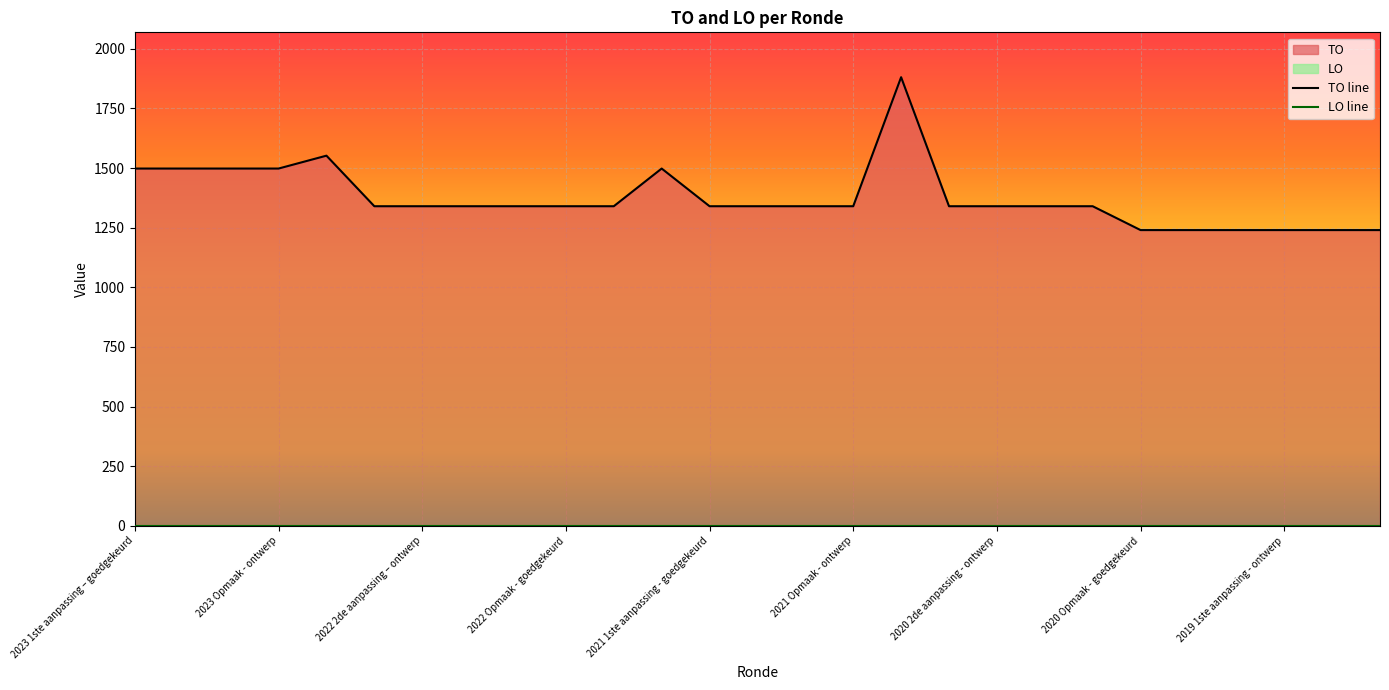

Which category has the lowest value across all series?

2020 Opmaak - goedgekeurd